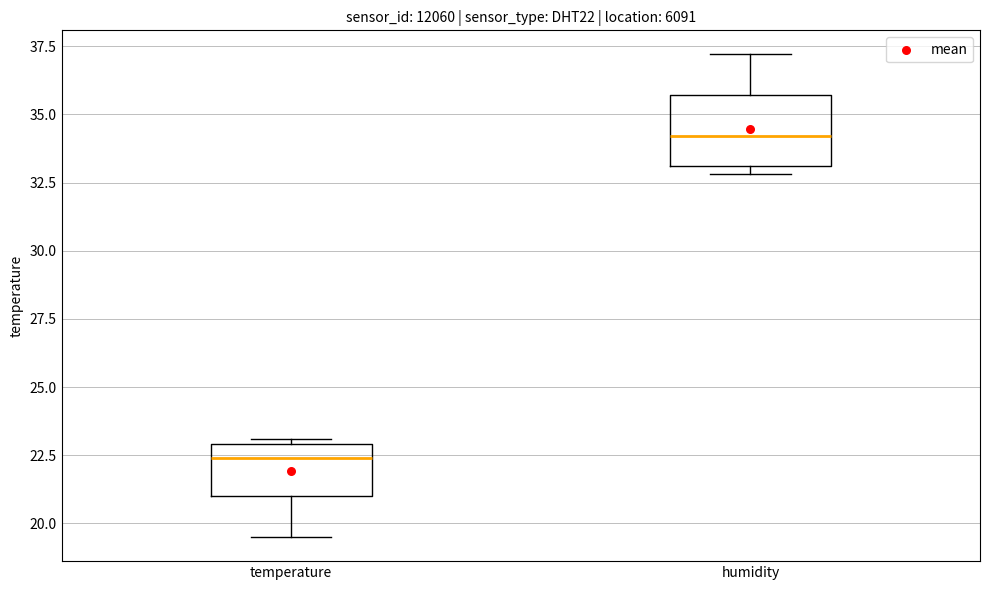

Comparing the boxes themselves (not the whiskers), which one is the tallest?

humidity